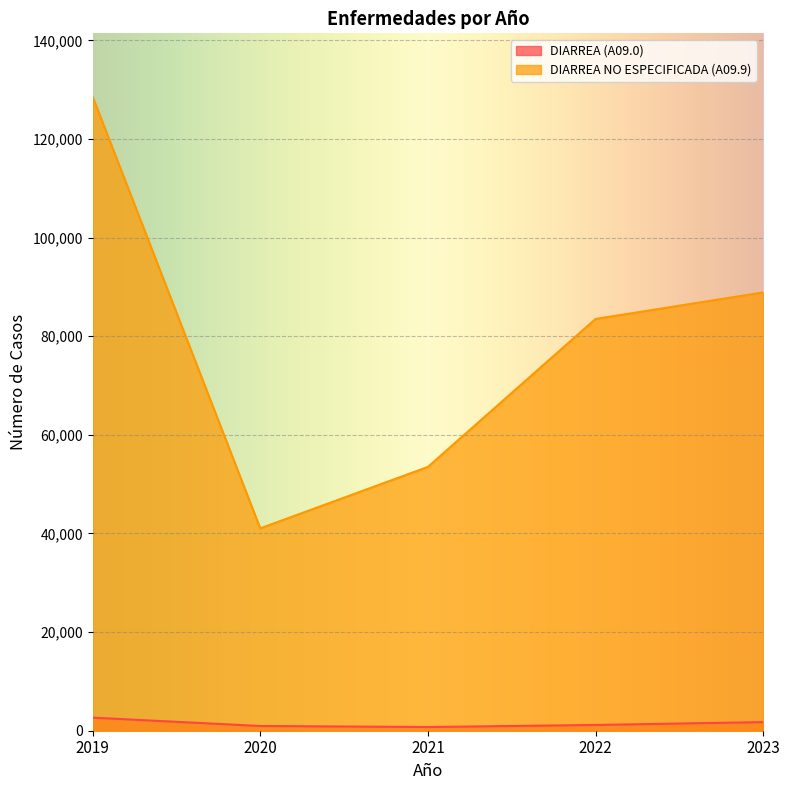

How many interior local valleys does the DIARREA (A09.0) series have?

1